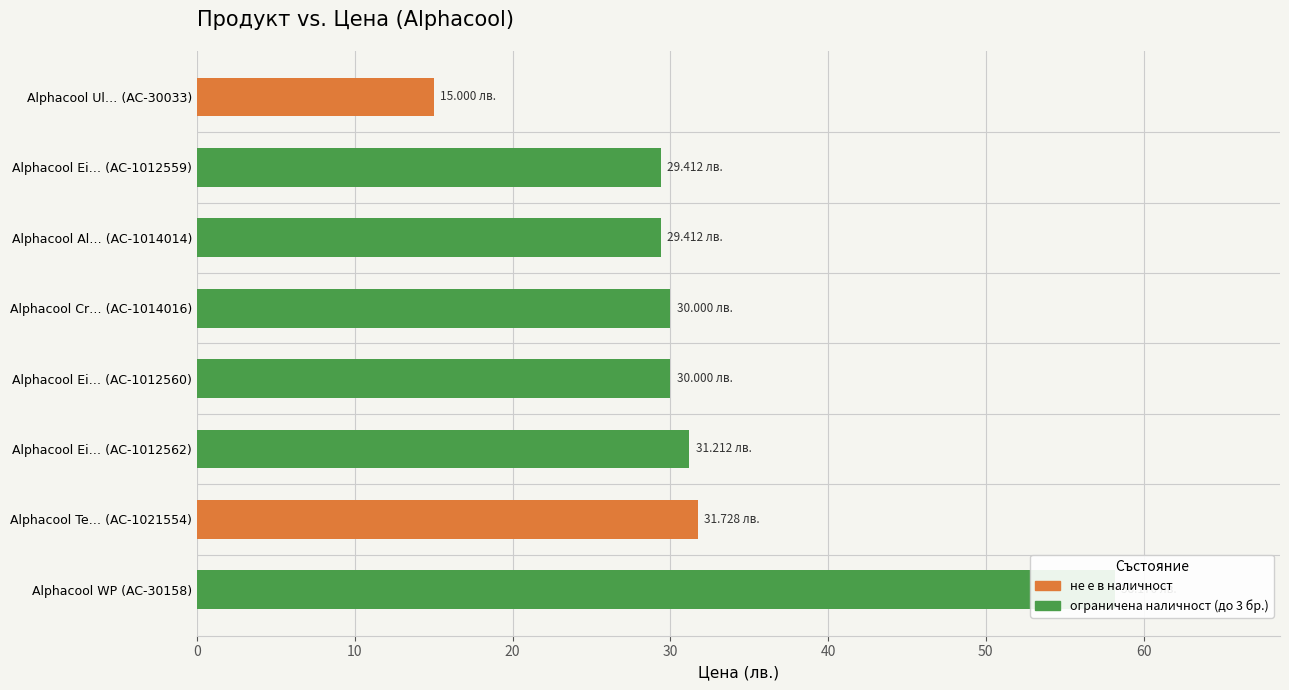

Which label corresponds to the smallest value in the chart?

Alphacool Ul… (AC-30033)